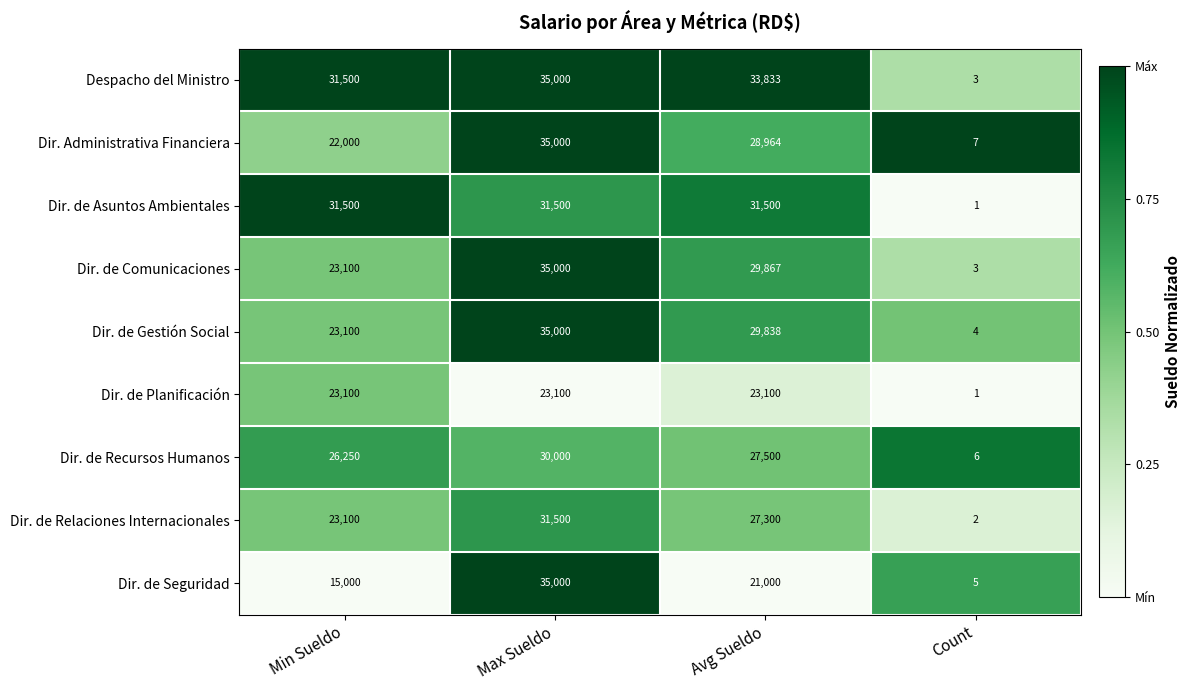

Rank the categories by Dir. de Seguridad value from highest to lowest.

Max Sueldo, Avg Sueldo, Min Sueldo, Count